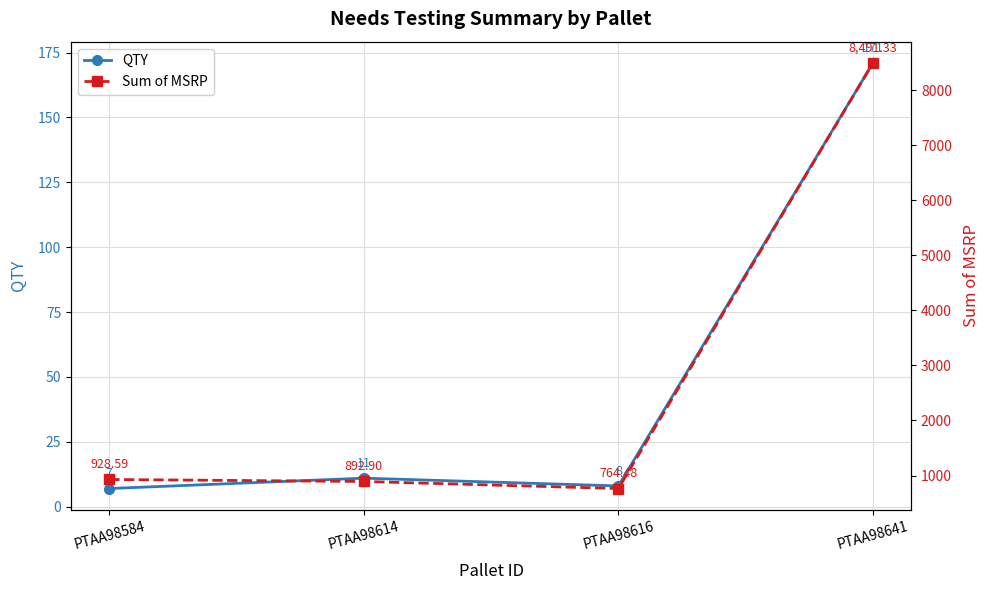

How many categories are shown in the chart?

4